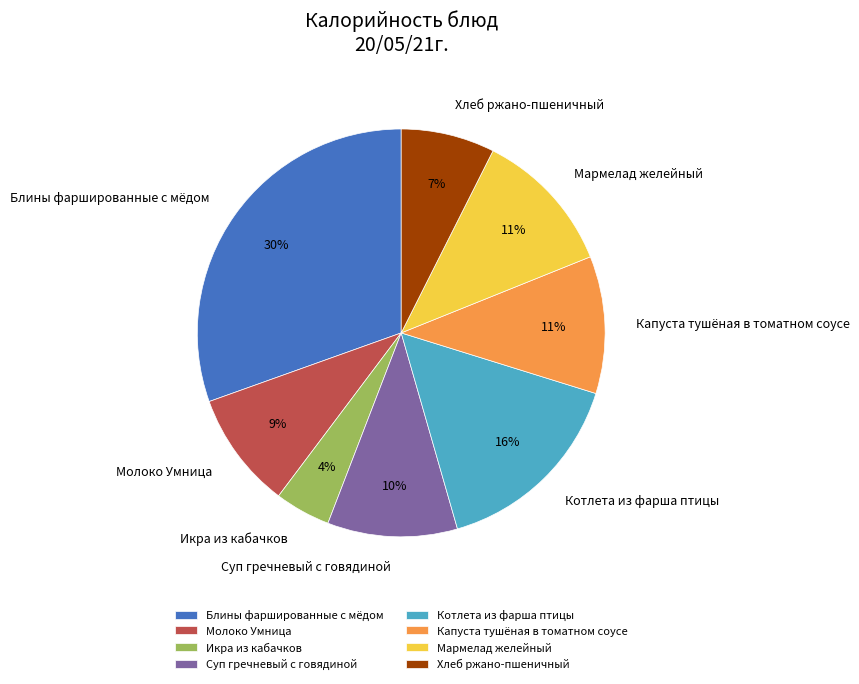

To the nearest percent, what is the average slice percentage?

12%